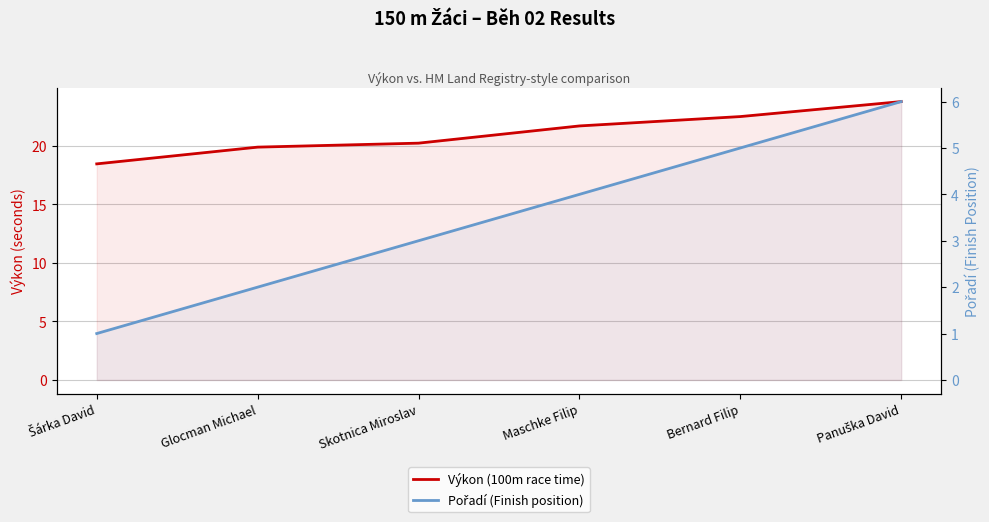

What is the value of the Pořadí (Finish position) point at the 1st from the left?

1.0